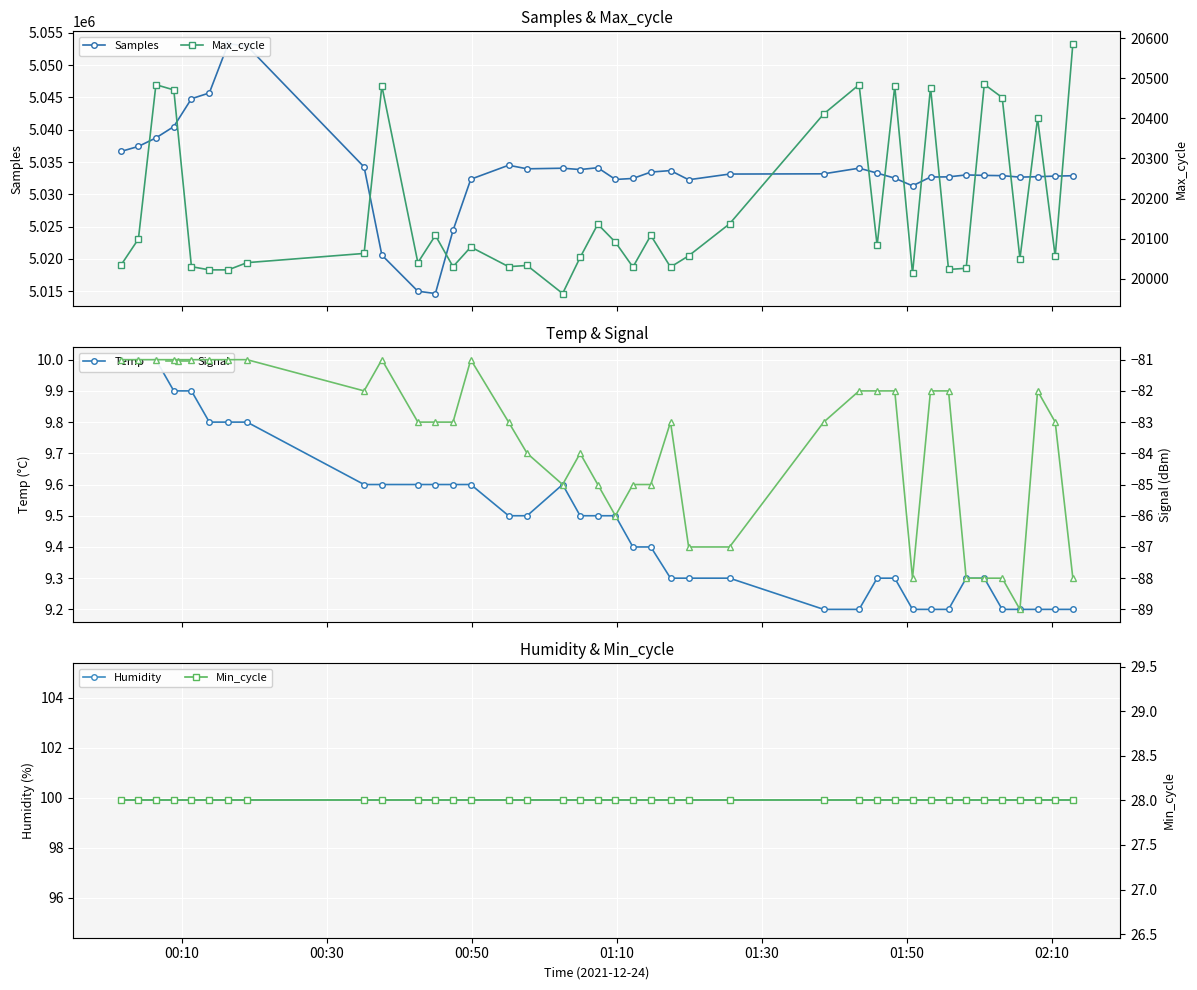

What are all the series names shown in the legend?

Samples, Temp, Humidity, Max_cycle, Signal, Min_cycle